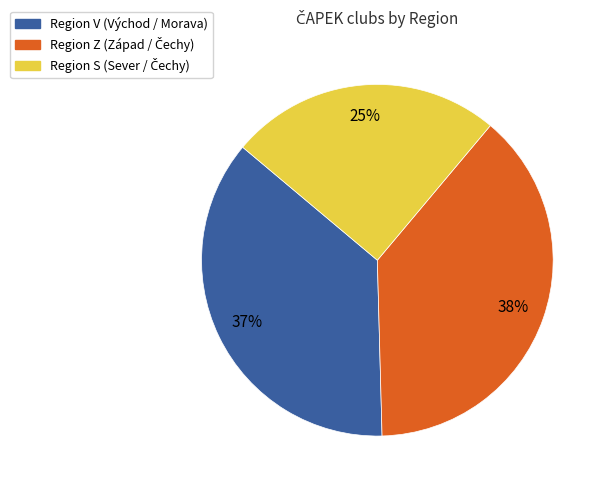

Does any single category account for the majority?

No